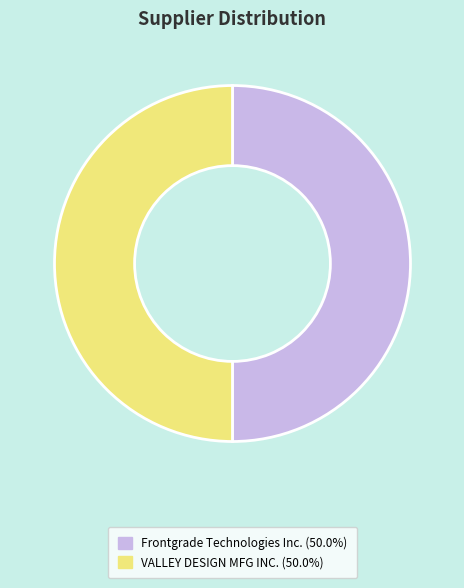

Approximately how many times larger is the value at Frontgrade Technologies Inc. compared to VALLEY DESIGN MFG INC.?

1.0